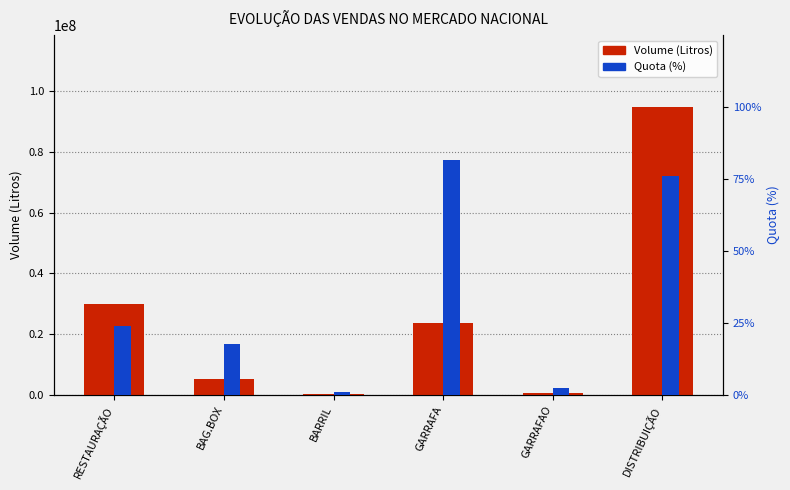

At how many categories does at least one series exceed 55742411?

1